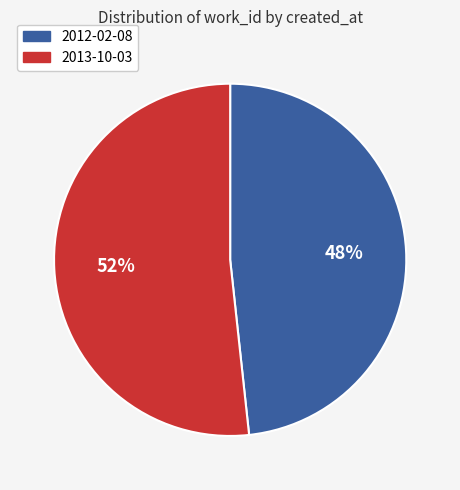

Between 2013-10-03 and 2012-02-08, which is larger?

2013-10-03